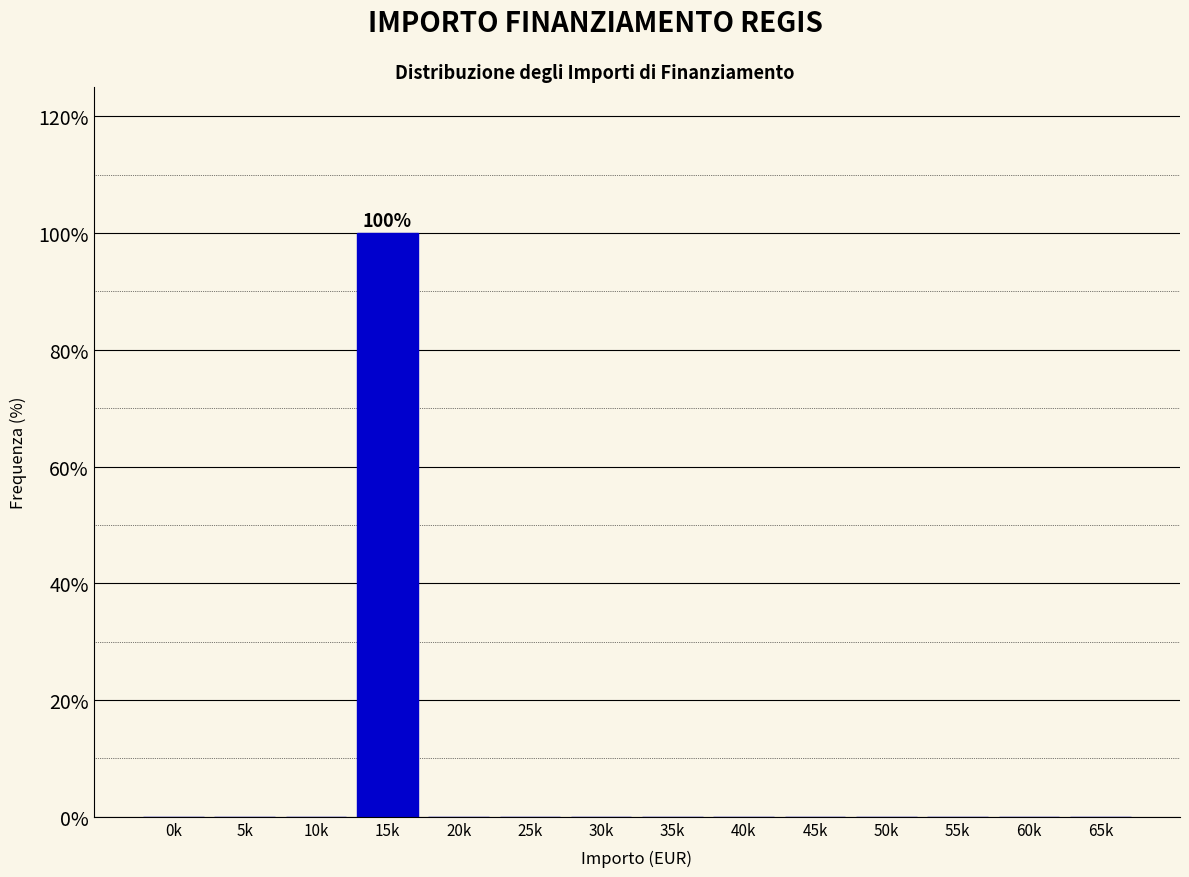

Reading right to left, list all the values displayed in this chart.

65k=0	60k=0	55k=0	50k=0	45k=0	40k=0	35k=0	30k=0	25k=0	20k=0	15k=100	10k=0	5k=0	0k=0